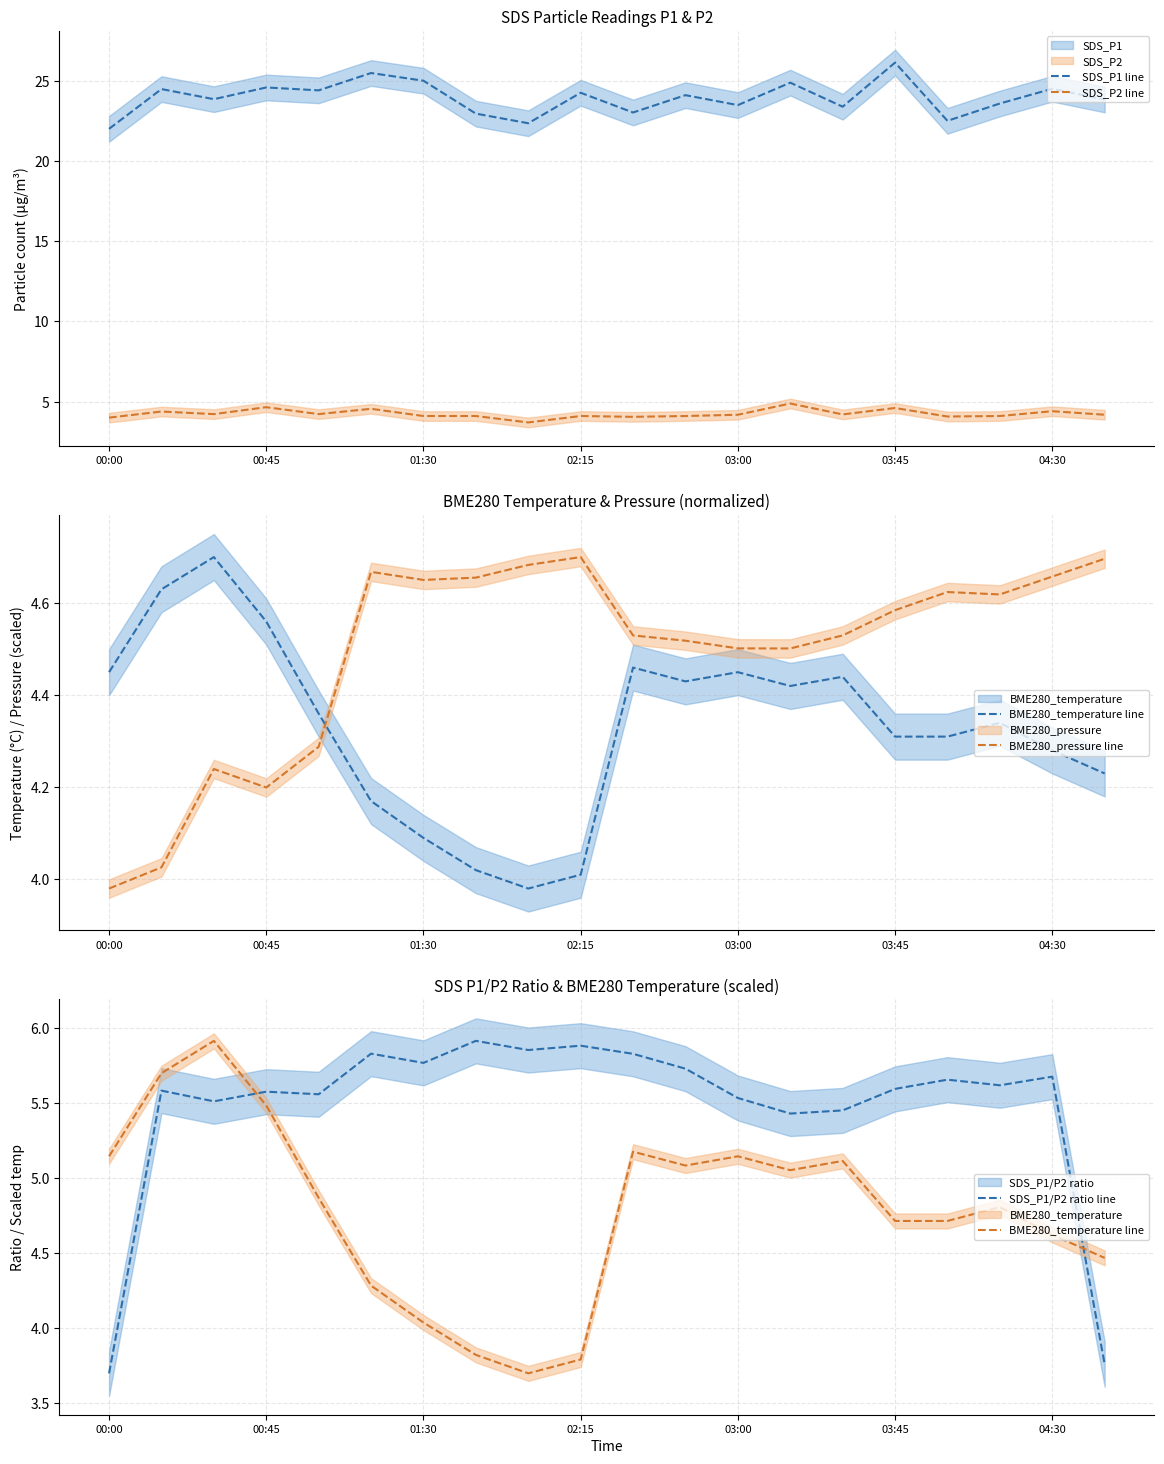

What are all the series names shown in the legend?

SDS_P1 line, SDS_P2 line, BME280_temperature line, BME280_pressure line, SDS_P1/P2 ratio line